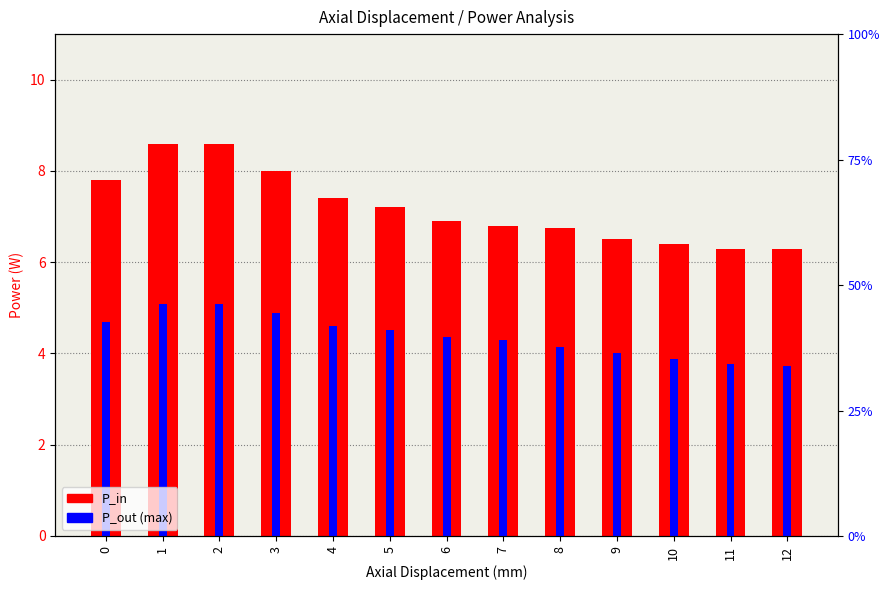

What is the difference between the P_out (max) values at 4 and 3?

0.3